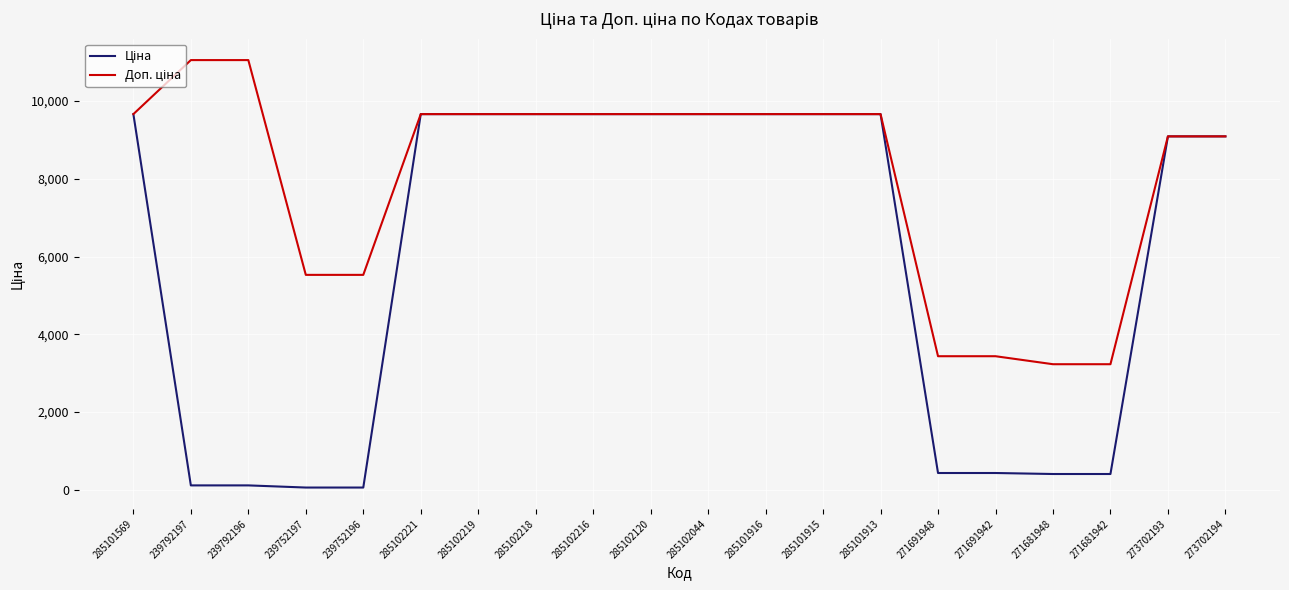

What is the spread (max minus min) of values at 271691942?

3005.3